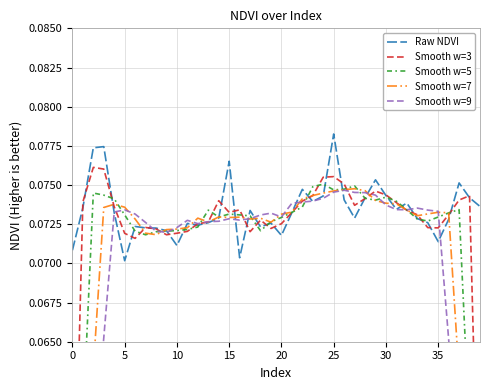

At how many categories does at least one series exceed 0?

40